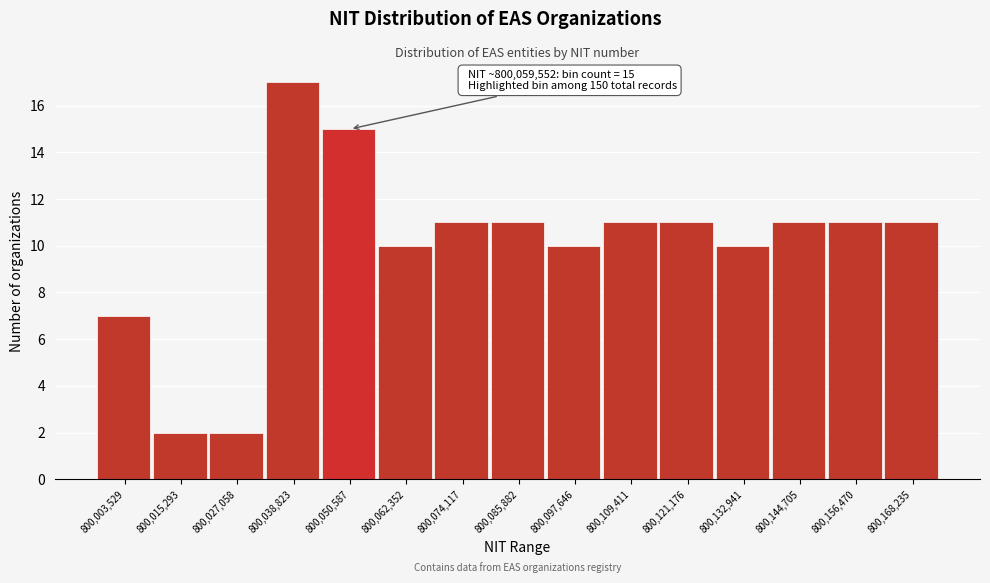

Reading left to right, extract all data points from this chart.

800,003,529=7	800,015,293=2	800,027,058=2	800,038,823=17	800,050,587=15	800,062,352=10	800,074,117=11	800,085,882=11	800,097,646=10	800,109,411=11	800,121,176=11	800,132,941=10	800,144,705=11	800,156,470=11	800,168,235=11